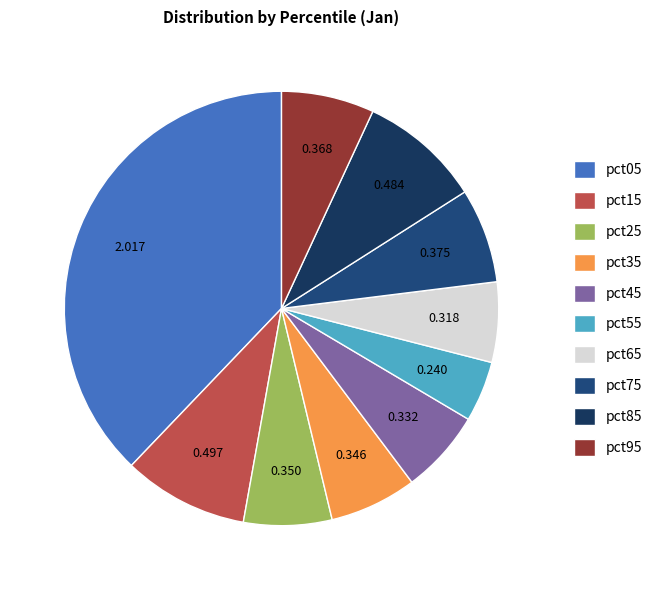

What percentage is the pct95 slice, to the nearest percent?

7%